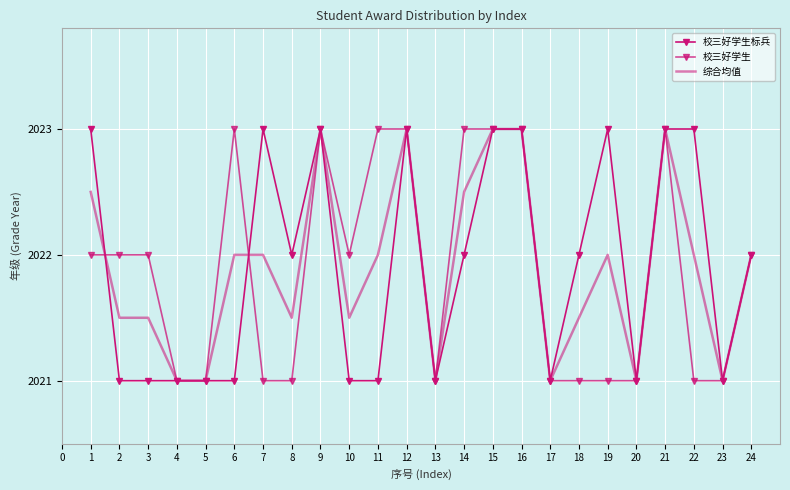

Between 12 and 16, which series saw the biggest shift?

校三好学生标兵